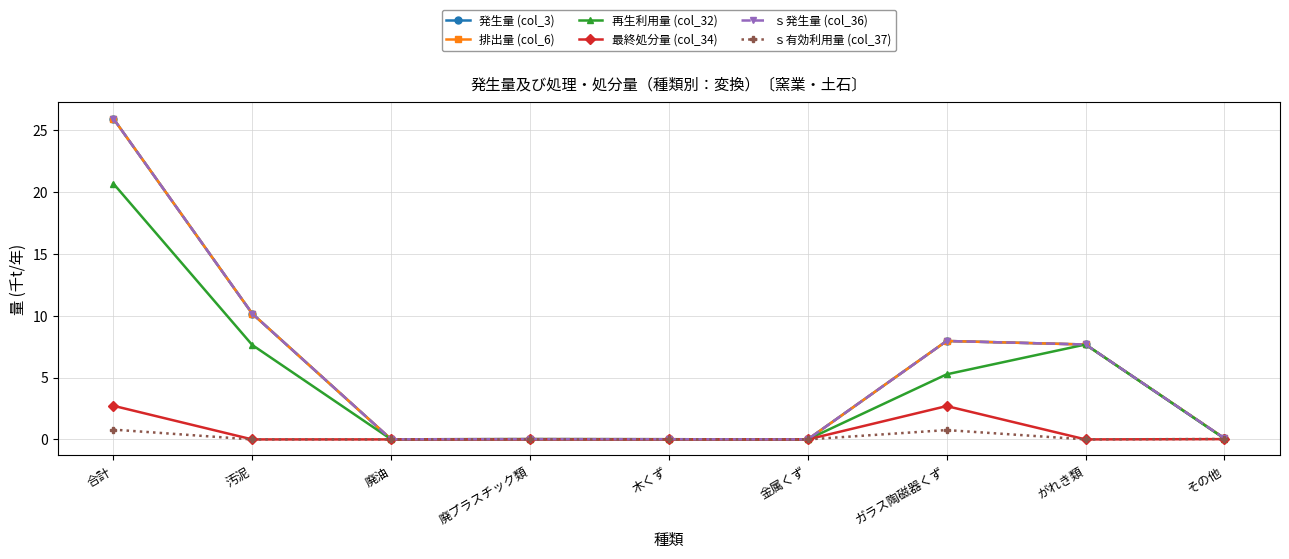

Is this an area chart (filled region under the line)?

No